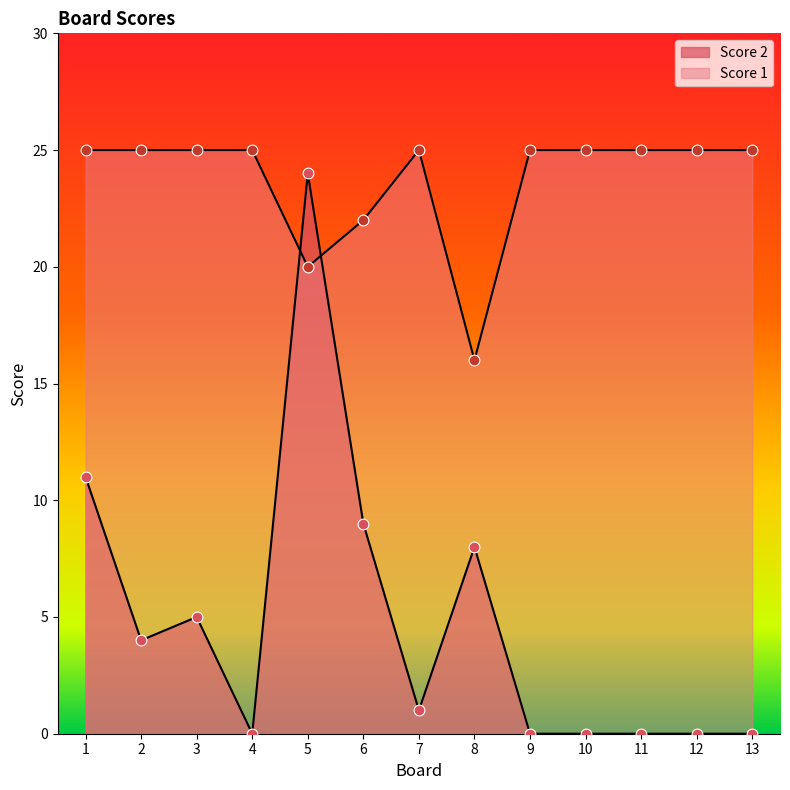

Which series contains the highest Y value?

Score 1